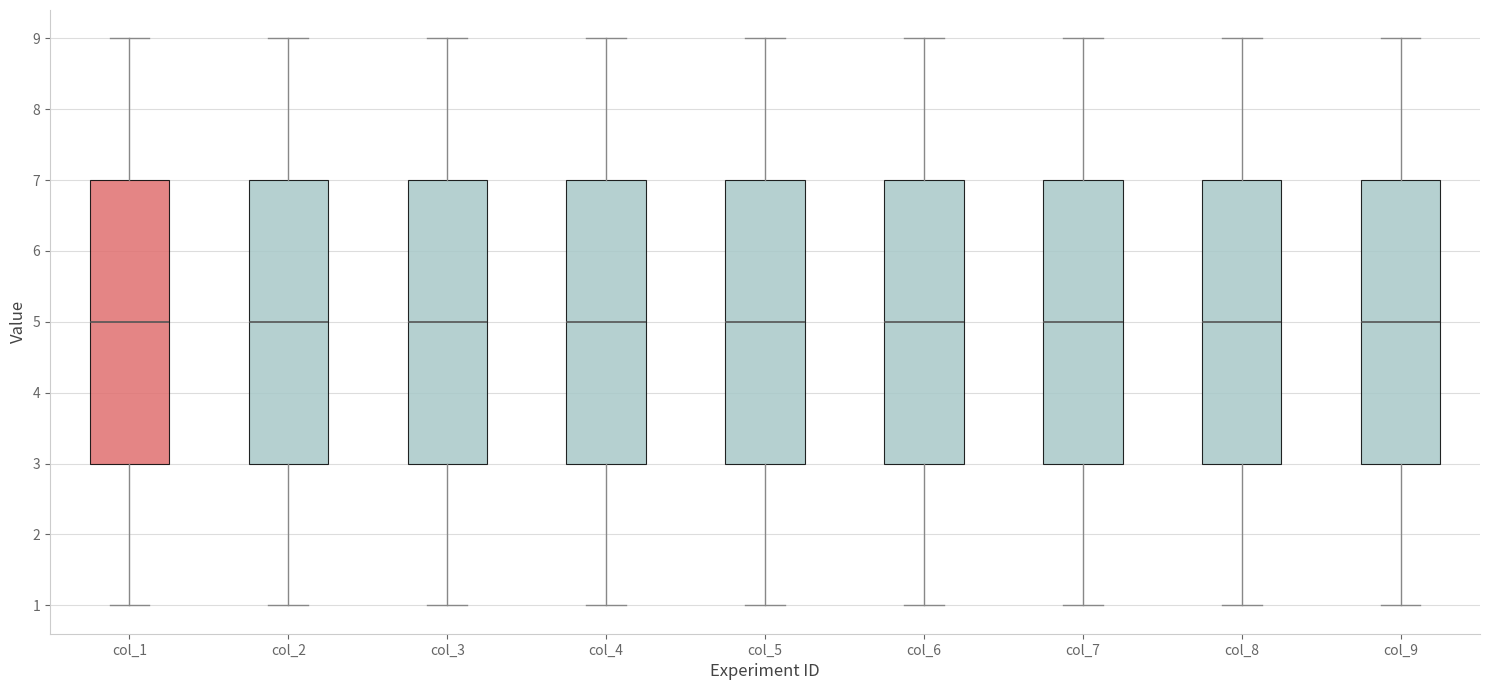

Reading left to right, transcribe this box plot: for each box, give where its median line is, the range the box spans, and where its two whiskers end, as read against the y-axis. The values are not printed on the chart, so give them approximately, as read against the axis.

col_1: median 5, box 3 to 7, whiskers 1 to 9
col_2: median 5, box 3 to 7, whiskers 1 to 9
col_3: median 5, box 3 to 7, whiskers 1 to 9
col_4: median 5, box 3 to 7, whiskers 1 to 9
col_5: median 5, box 3 to 7, whiskers 1 to 9
col_6: median 5, box 3 to 7, whiskers 1 to 9
col_7: median 5, box 3 to 7, whiskers 1 to 9
col_8: median 5, box 3 to 7, whiskers 1 to 9
col_9: median 5, box 3 to 7, whiskers 1 to 9